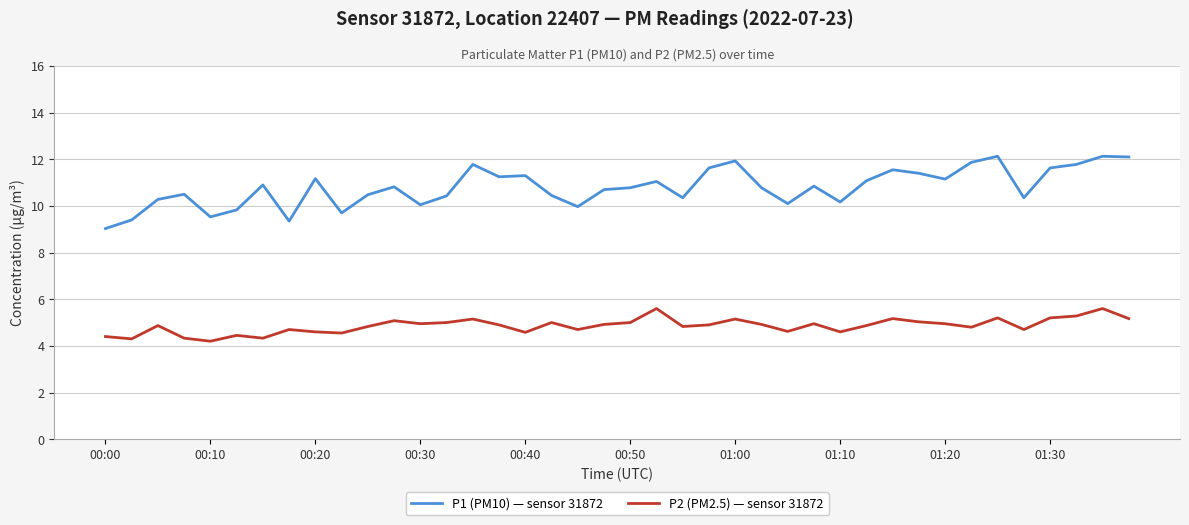

Rank the series by their average value, from lowest to highest.

P2 (PM2.5) — sensor 31872, P1 (PM10) — sensor 31872